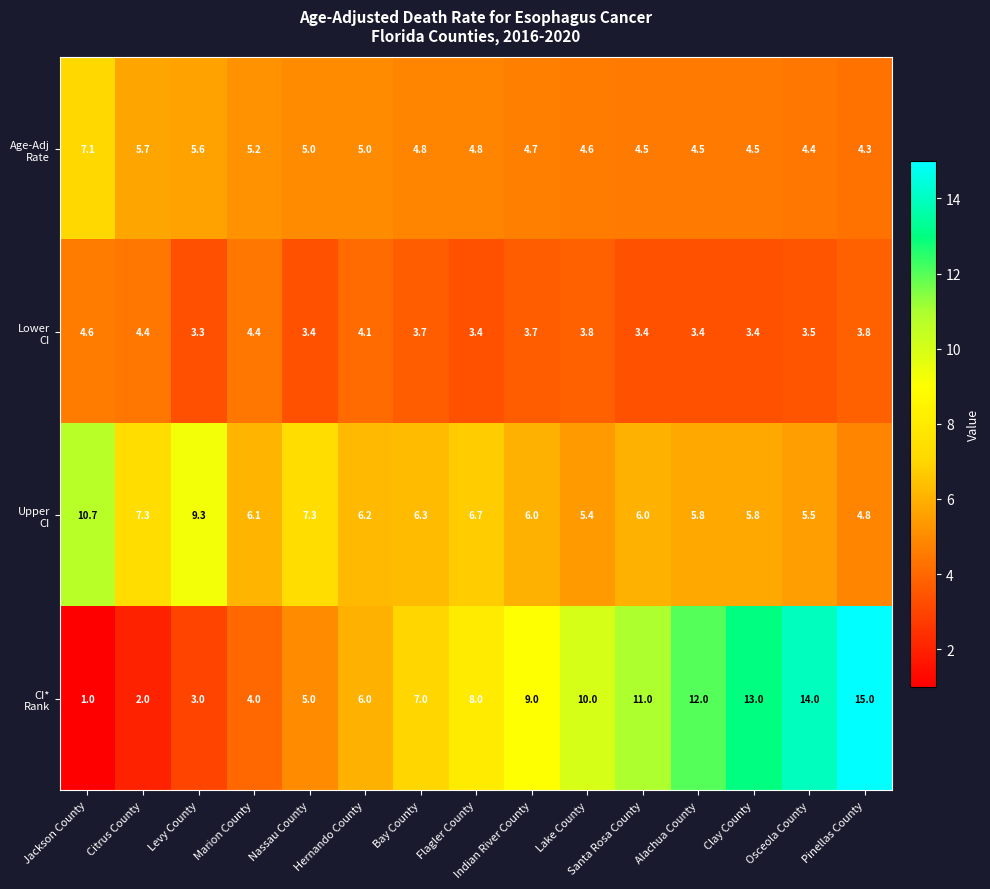

What is the difference between the highest and lowest values at Bay County?

3.3